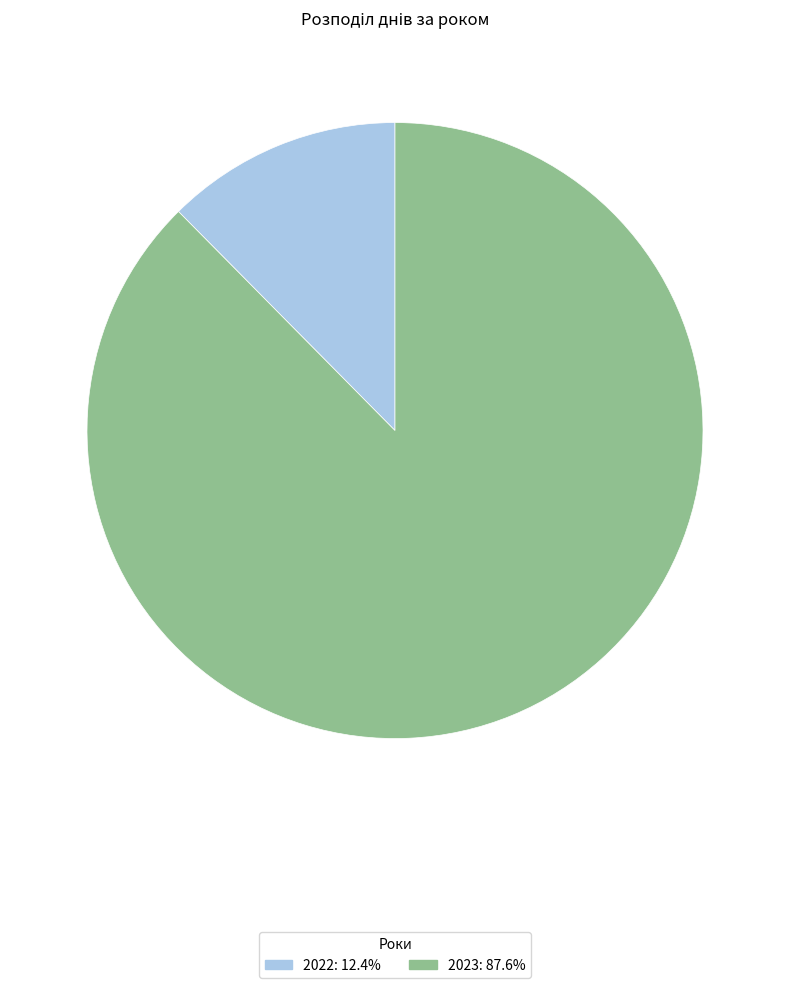

What is the largest slice in the pie chart?

2023